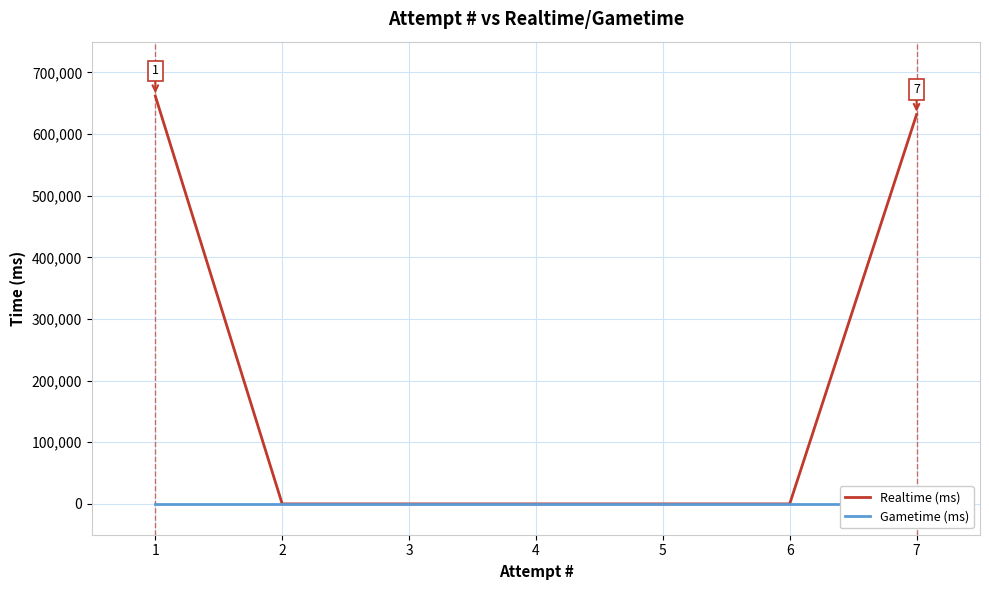

What is the greatest value displayed?

661863